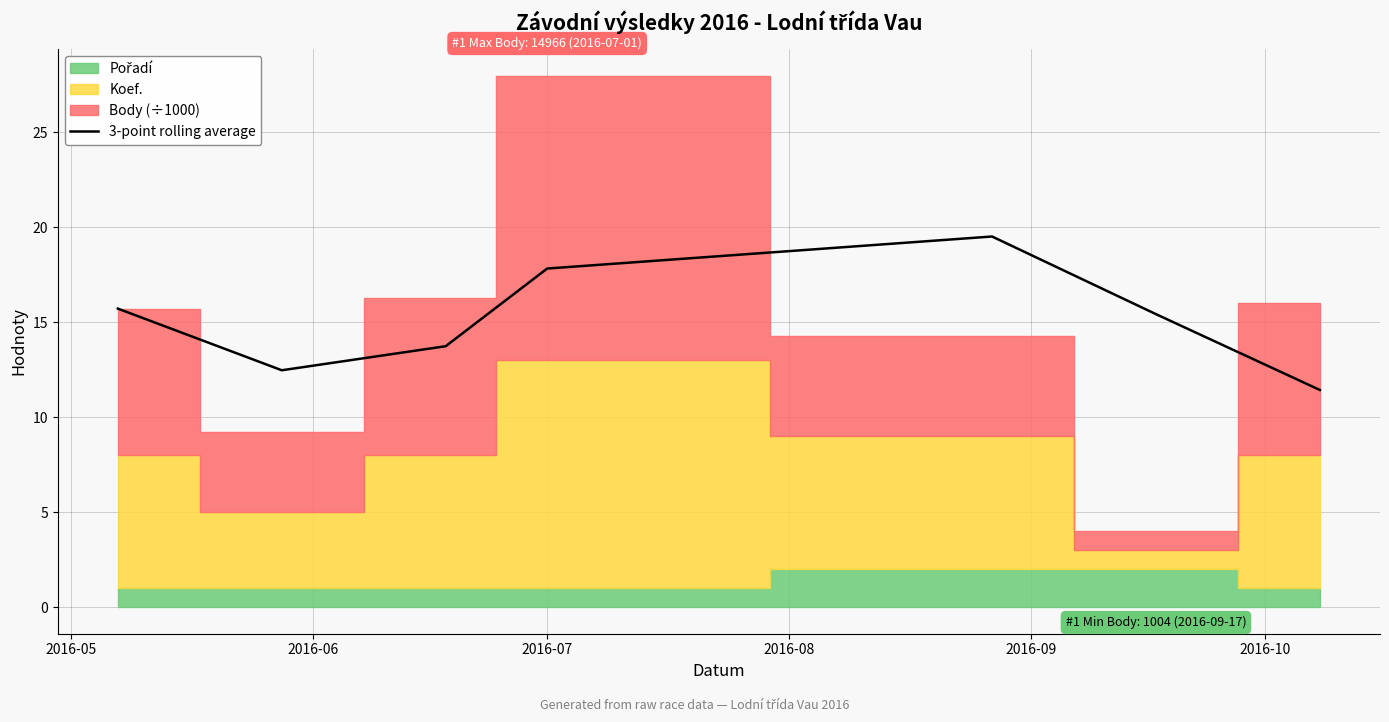

How many points are higher than both their immediate neighbors (excluding endpoints)?

1